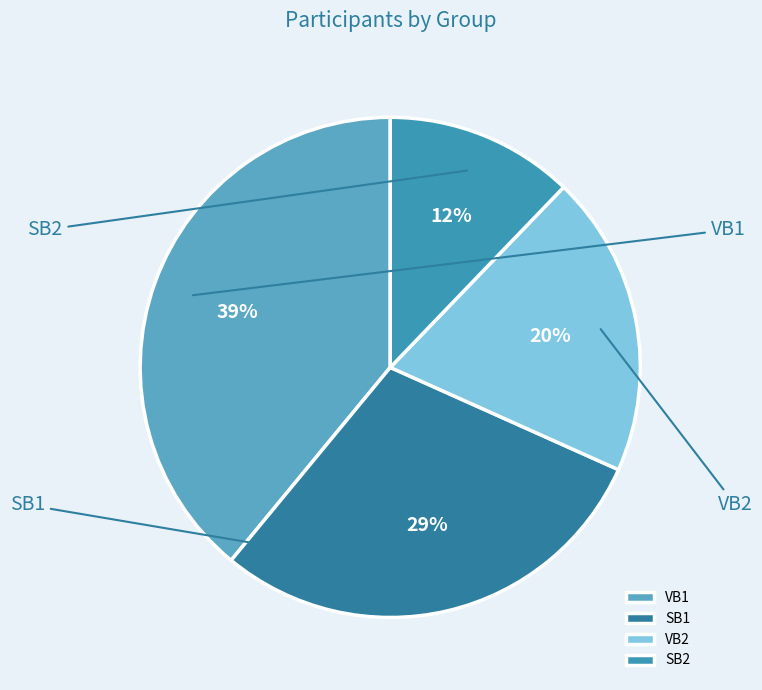

What is the largest slice in the pie chart?

VB1